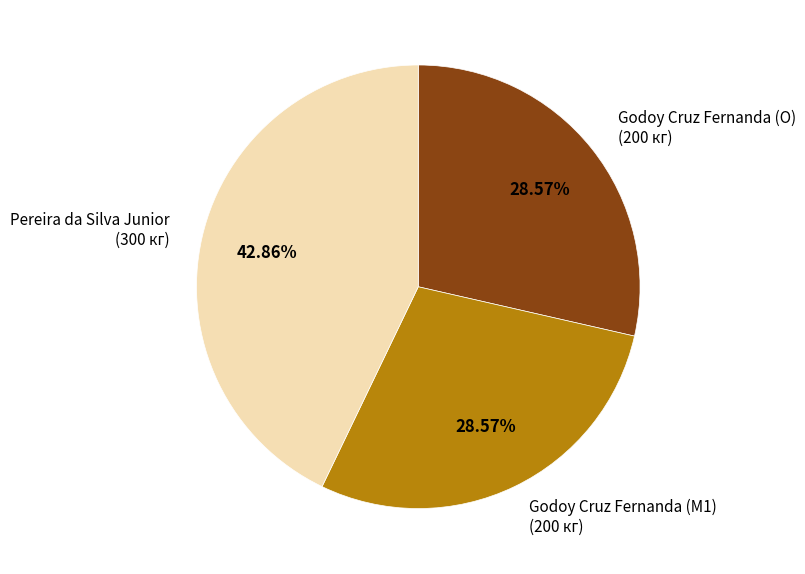

Is there a majority slice in this chart?

No